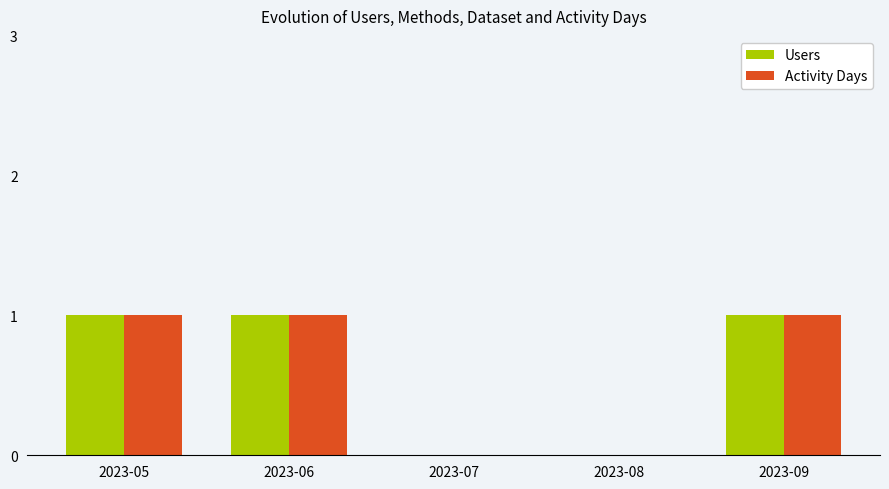

Reading left to right, what are all the values shown in this chart?

Users: 1	1	0	0	1
Activity Days: 1	1	0	0	1